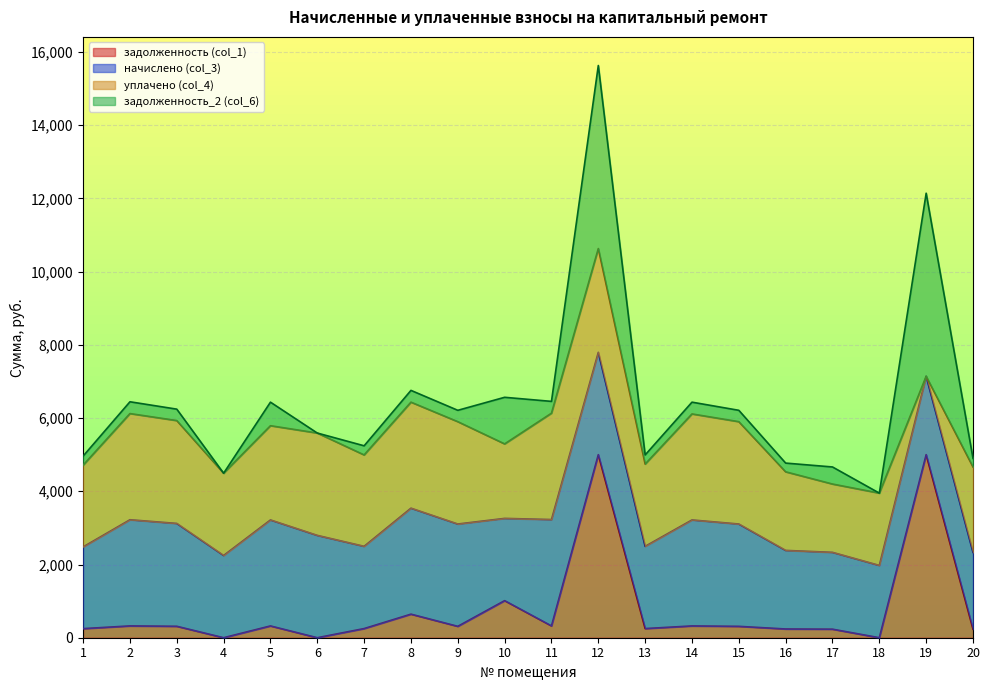

How many values in уплачено (col_4) are above zero?

19